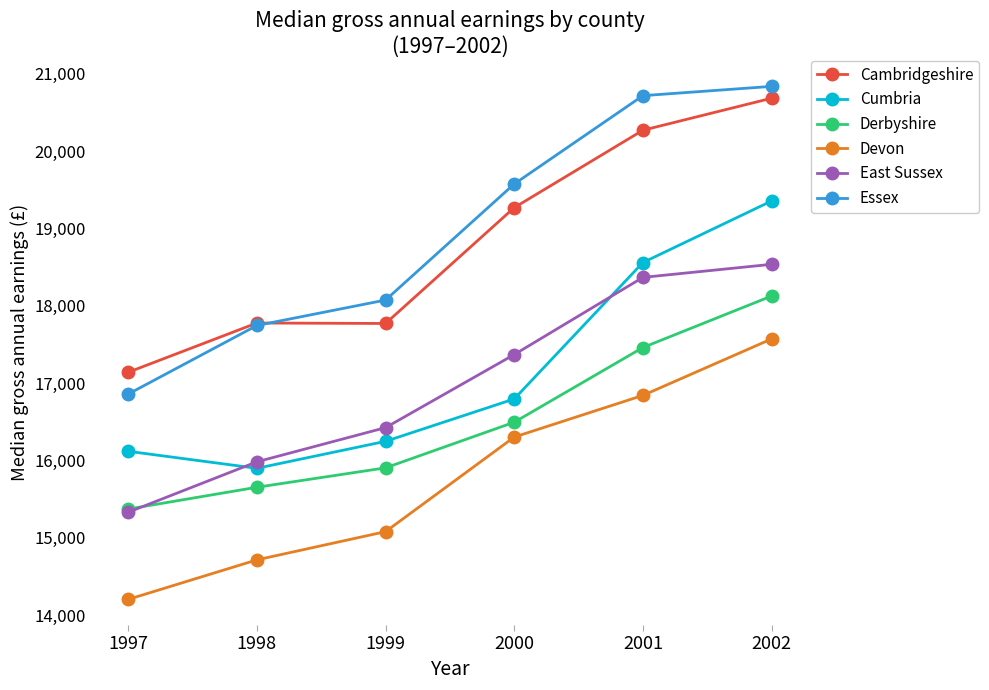

Read the East Sussex value at 2002.

18536